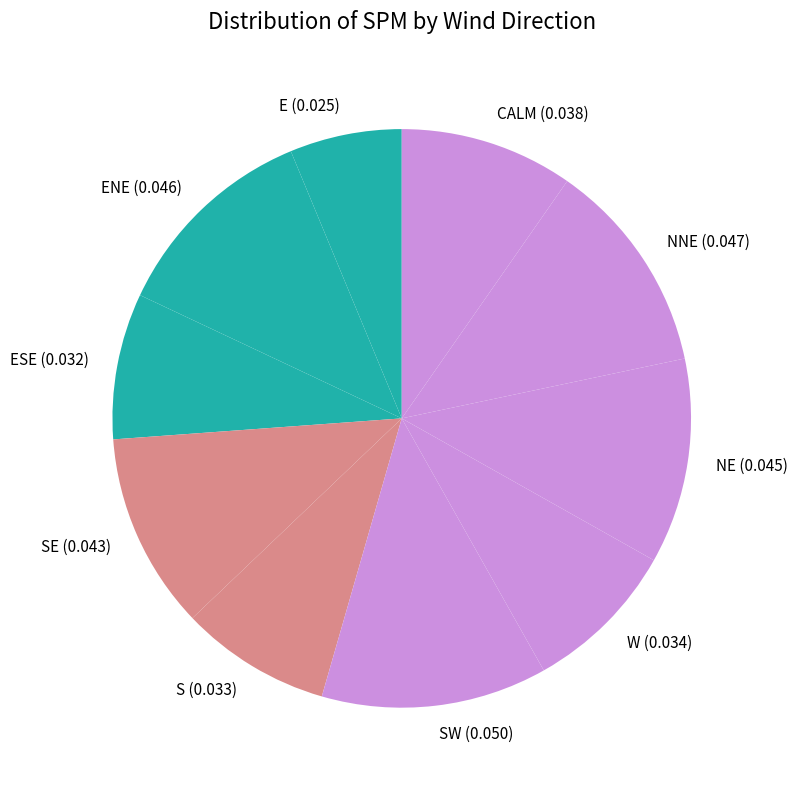

True or false: ESE accounts for 8% of the total.

True